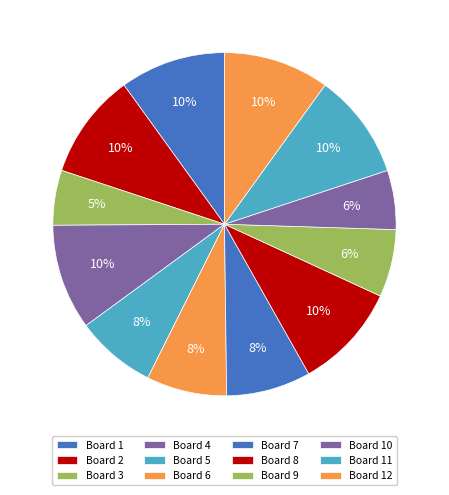

The Board 10 slice represents 1% of the pie. True or false?

False